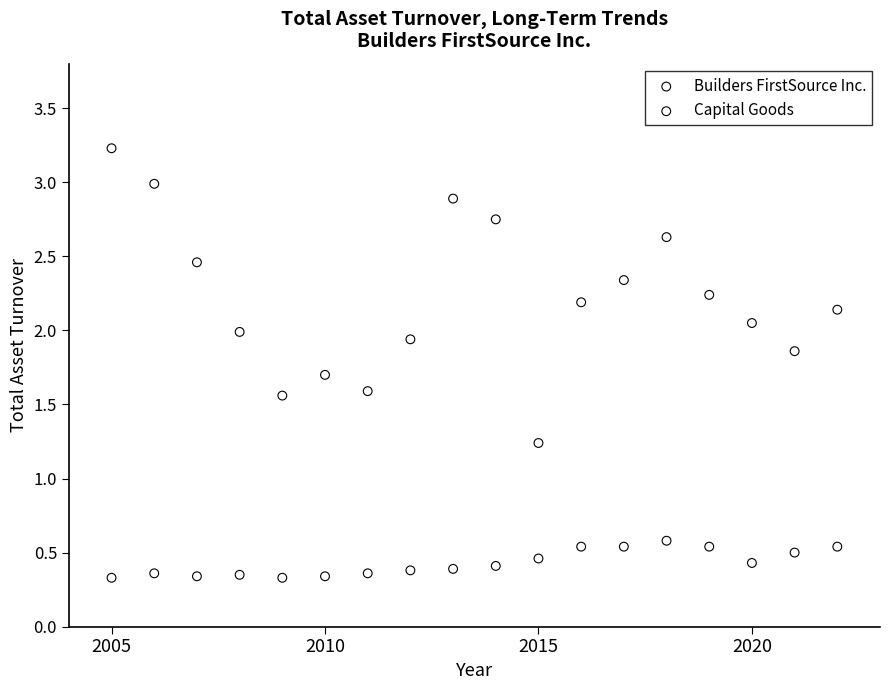

What are all the series names shown in the legend?

Builders FirstSource Inc., Capital Goods